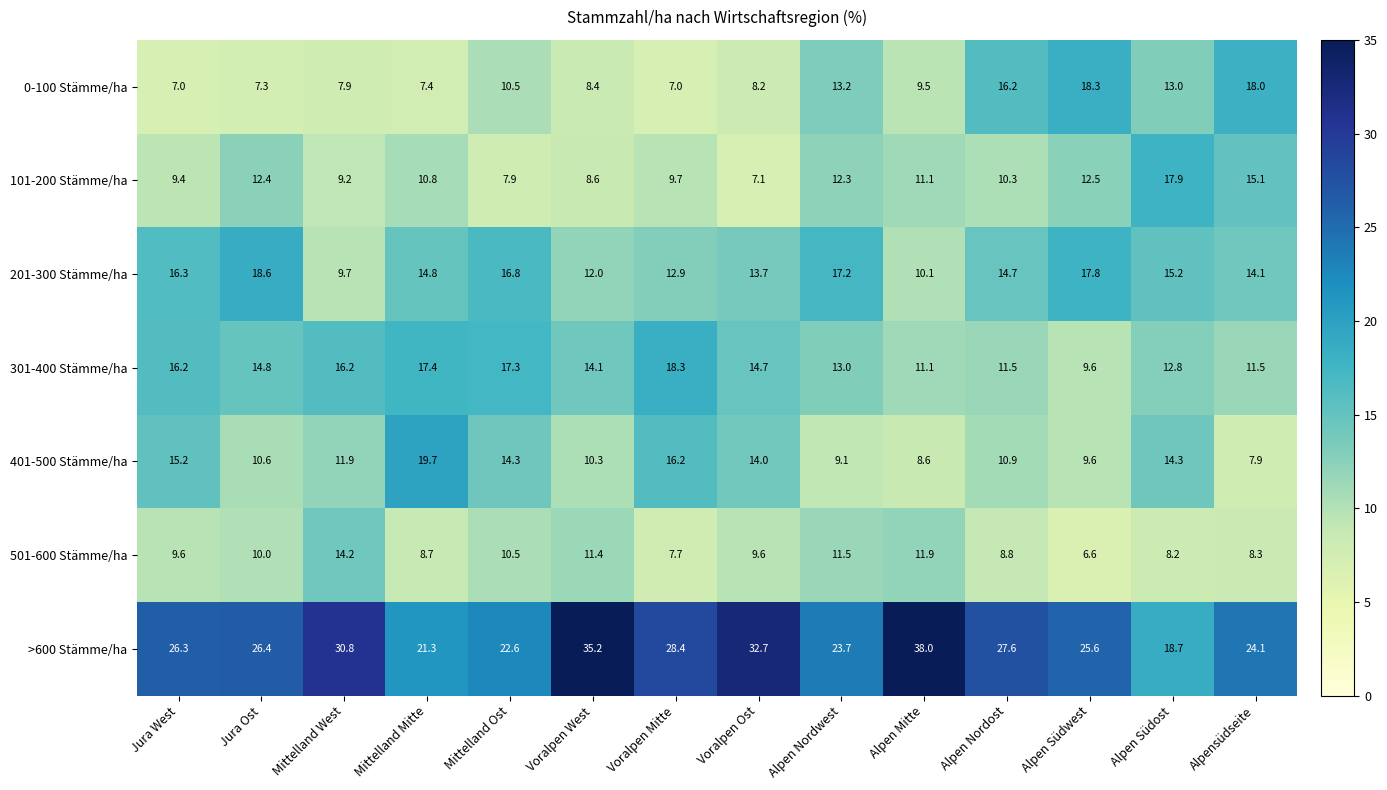

Which series changed the most between Alpen Nordwest and Alpen Südwest?

0-100 Stämme/ha